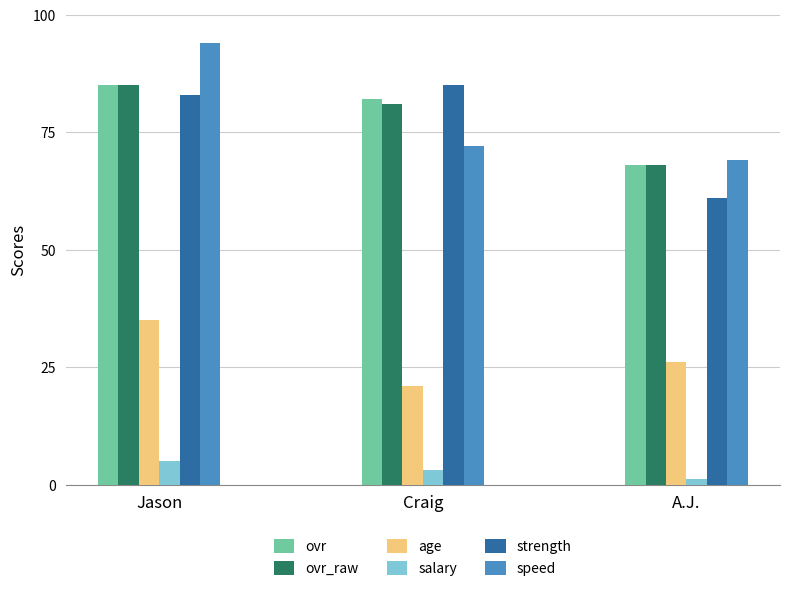

What is the average value of the ovr_raw series?

78.0